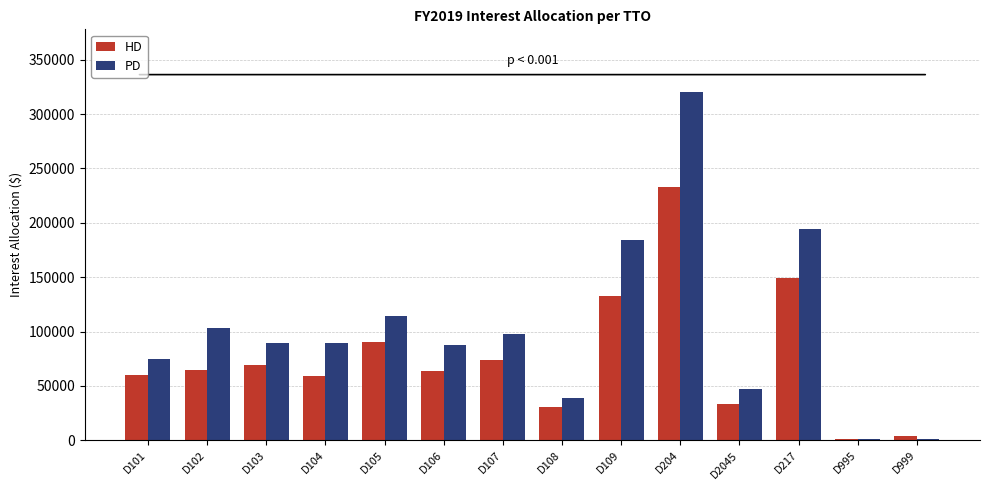

The value of PD at D107 is 98014.8. True or false?

True